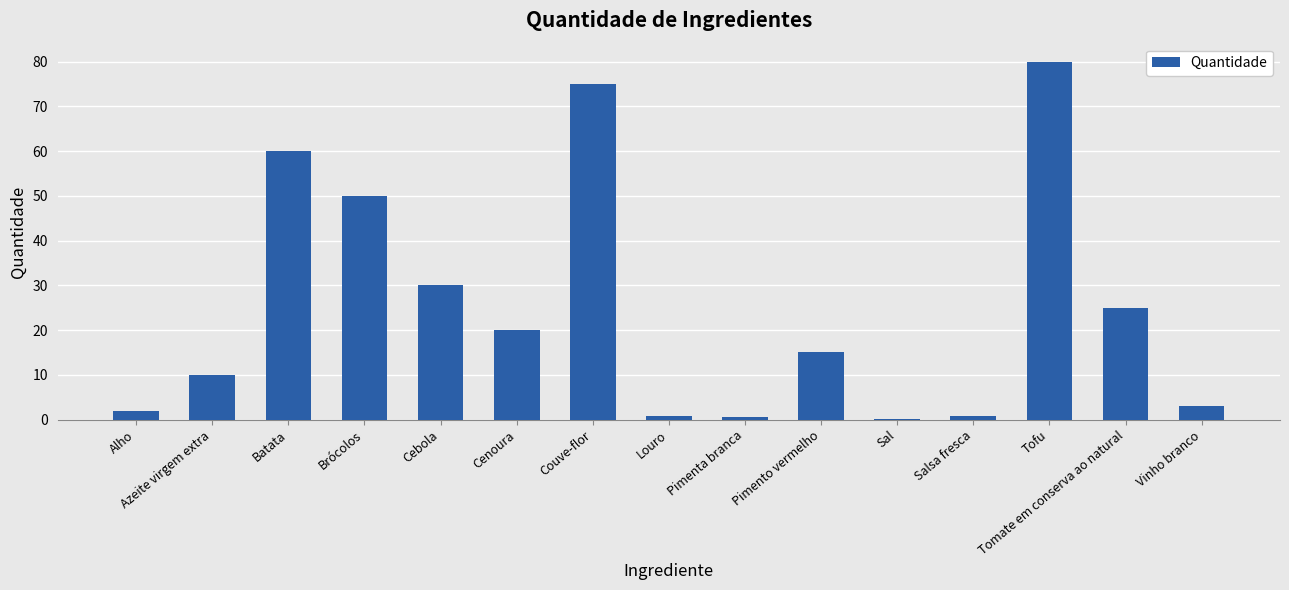

What is the sum of all values?

372.2